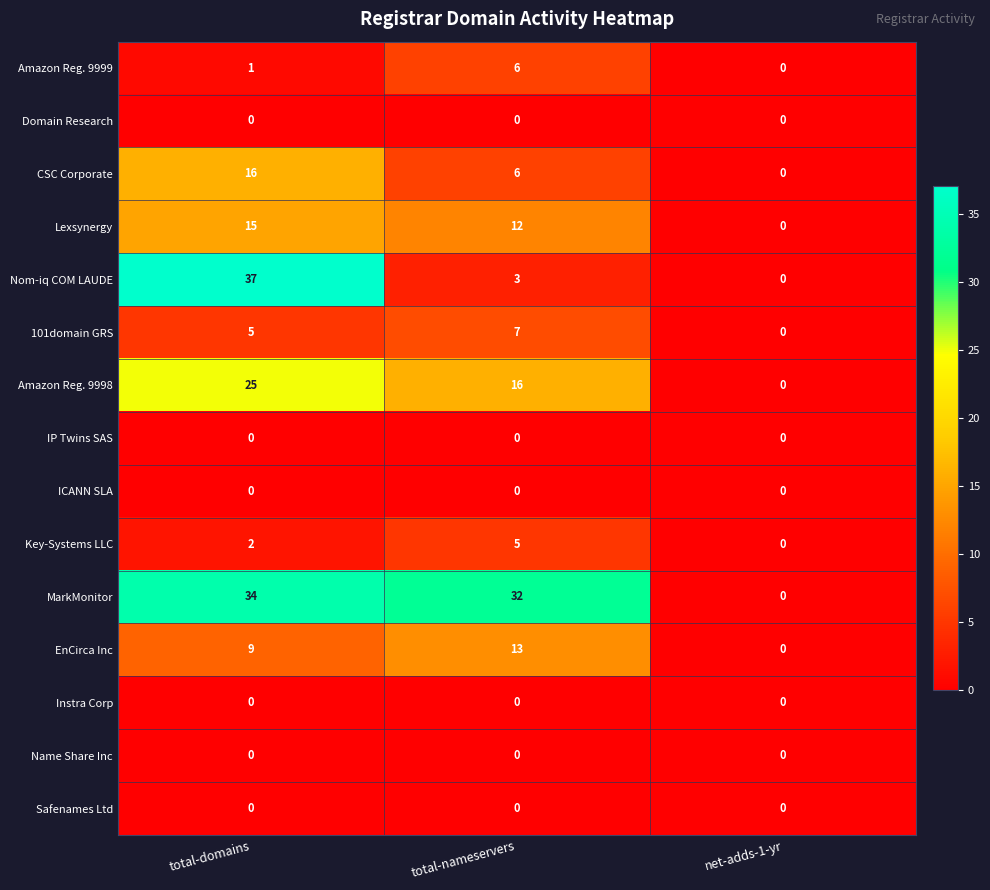

At how many categories does at least one series exceed 10?

2